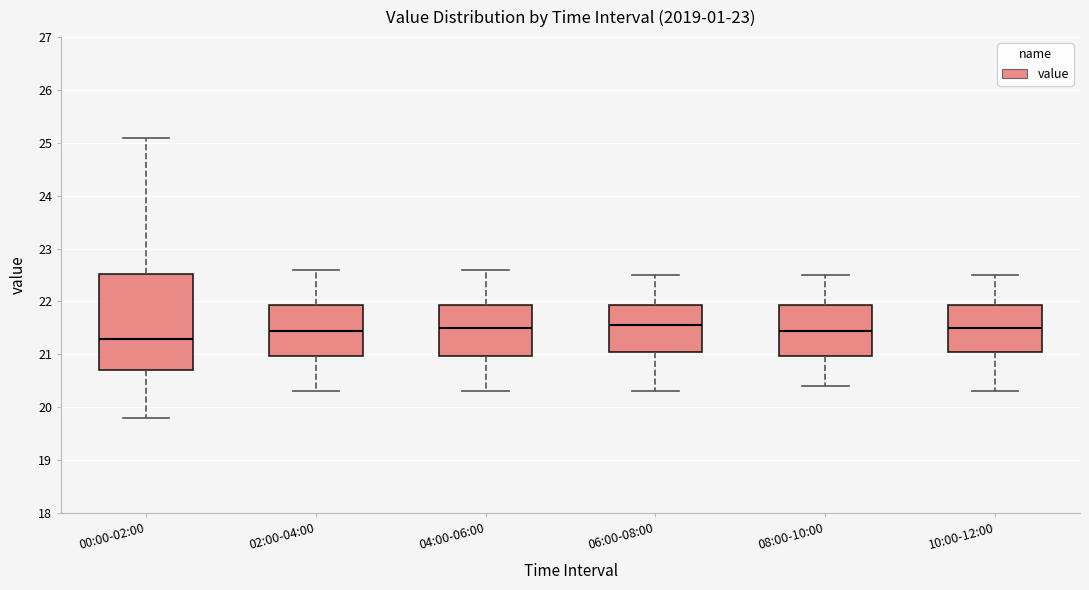

Reading left to right, read every box against the y-axis: the position of its median line, the range the box covers, and the ends of its whiskers. The values are not printed on the chart, so give them approximately, as read against the axis.

00:00-02:00: median 21.3, box 20.7 to 22.5, whiskers 19.8 to 25.1
02:00-04:00: median 21.5, box 21.0 to 21.9, whiskers 20.3 to 22.6
04:00-06:00: median 21.5, box 21.0 to 21.9, whiskers 20.3 to 22.6
06:00-08:00: median 21.6, box 21.1 to 21.9, whiskers 20.3 to 22.5
08:00-10:00: median 21.5, box 21.0 to 21.9, whiskers 20.4 to 22.5
10:00-12:00: median 21.5, box 21.1 to 21.9, whiskers 20.3 to 22.5